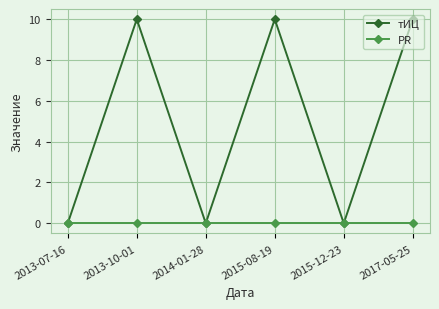

At how many categories does at least one series exceed 3?

3